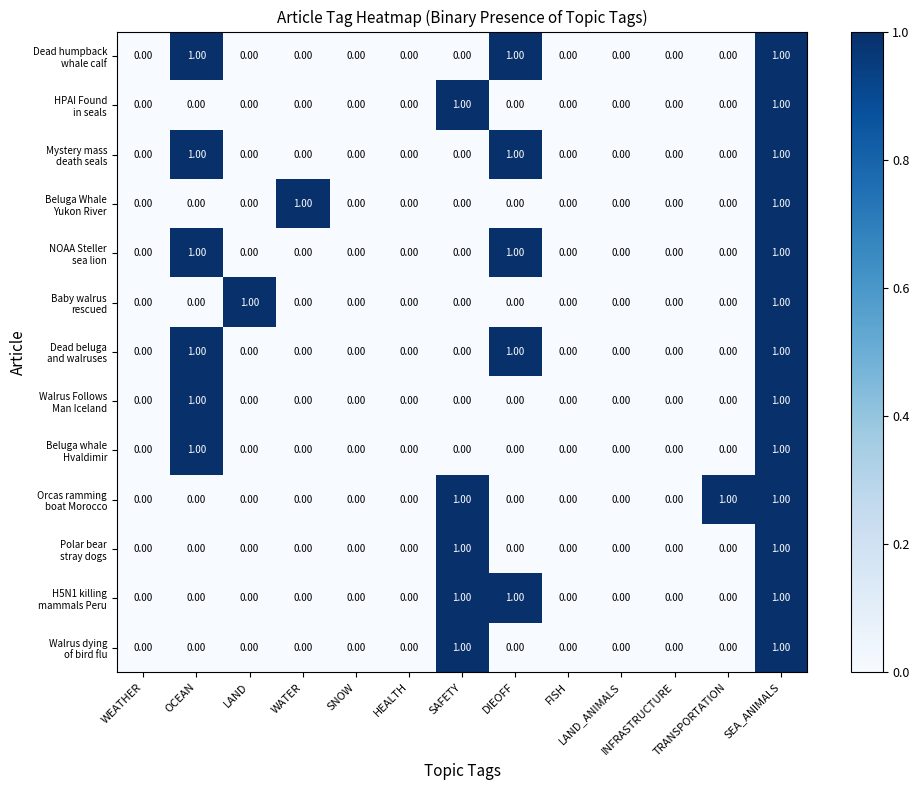

How many categories are shown in the chart?

13